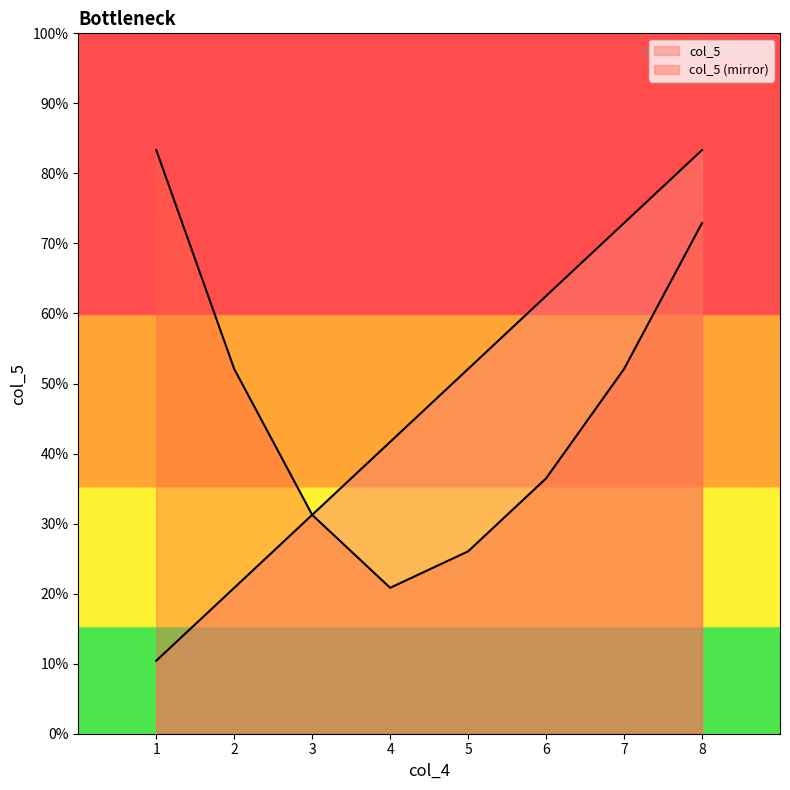

Does the chart display data point markers on the line(s)?

No